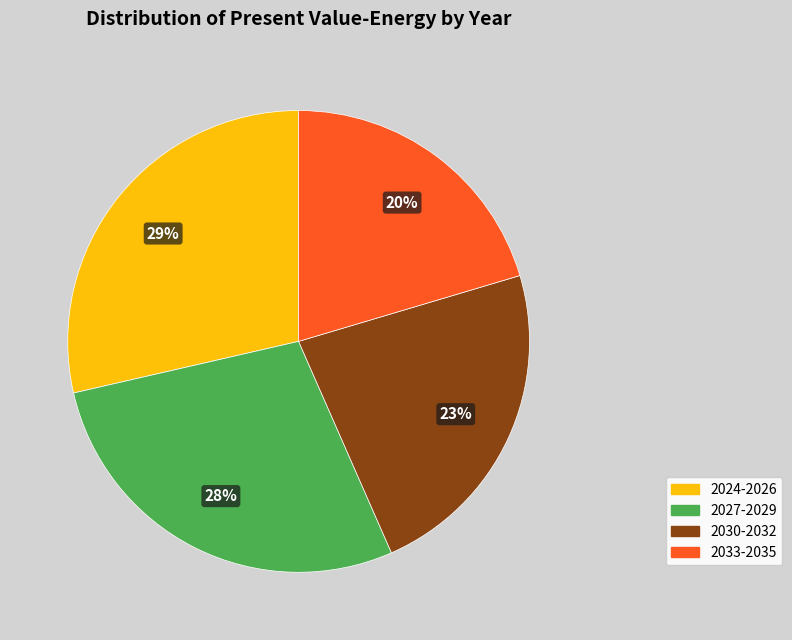

Is there a majority slice in this chart?

No